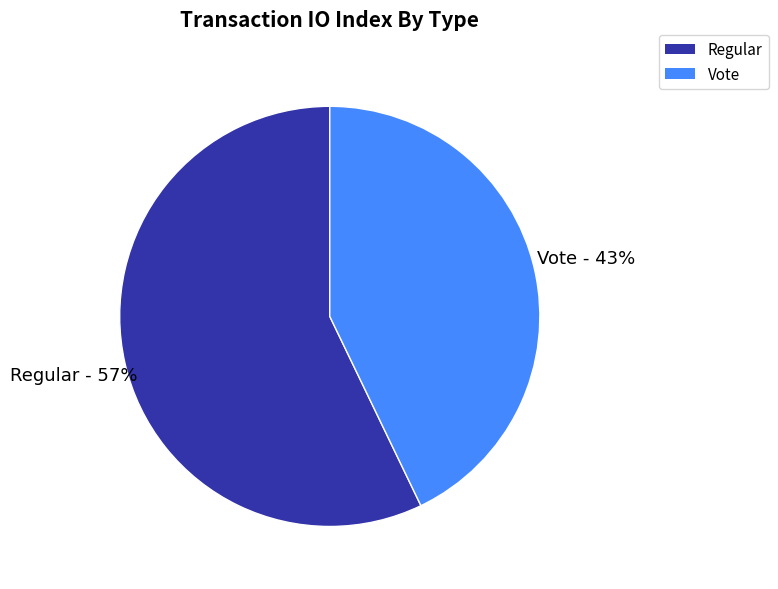

Which slice is the largest?

Regular